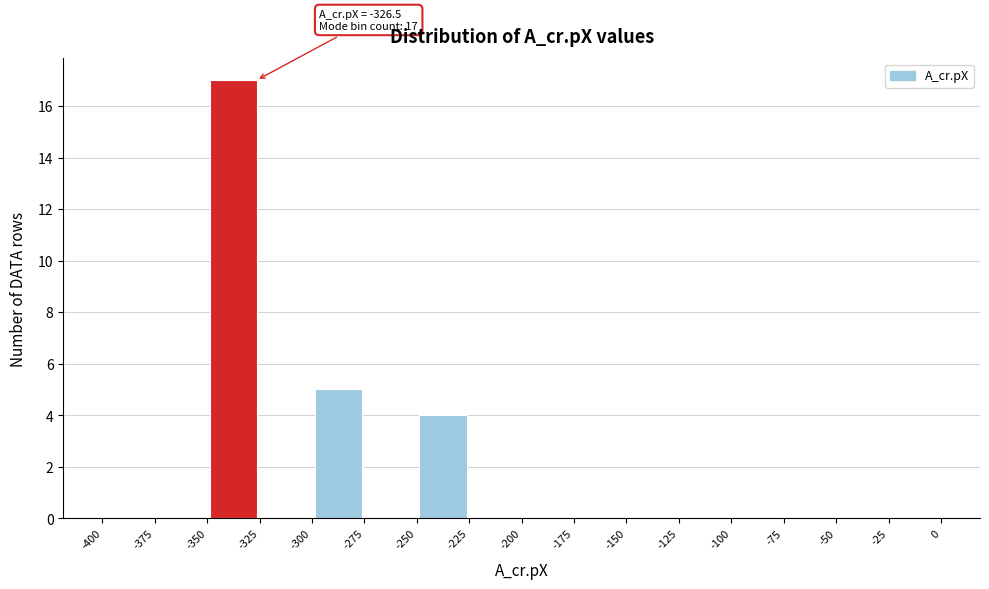

Which range on the x-axis has the tallest bar?

-350 to -325